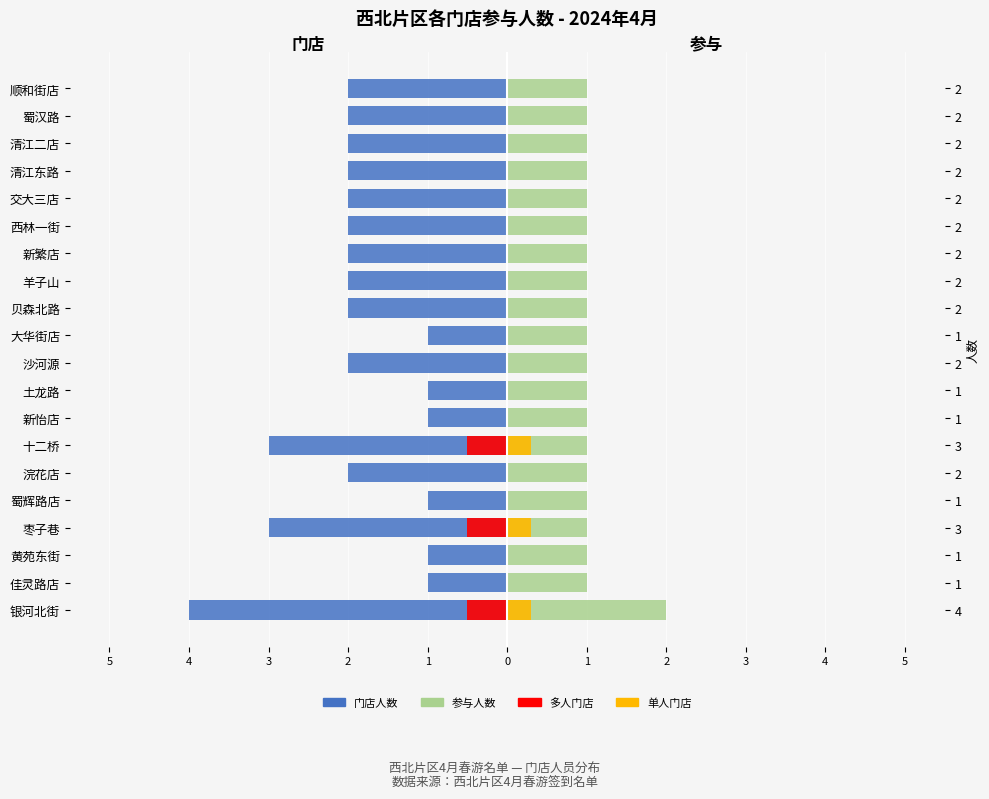

What is the value of the 参与人数 bar at the 12th from the left?

1